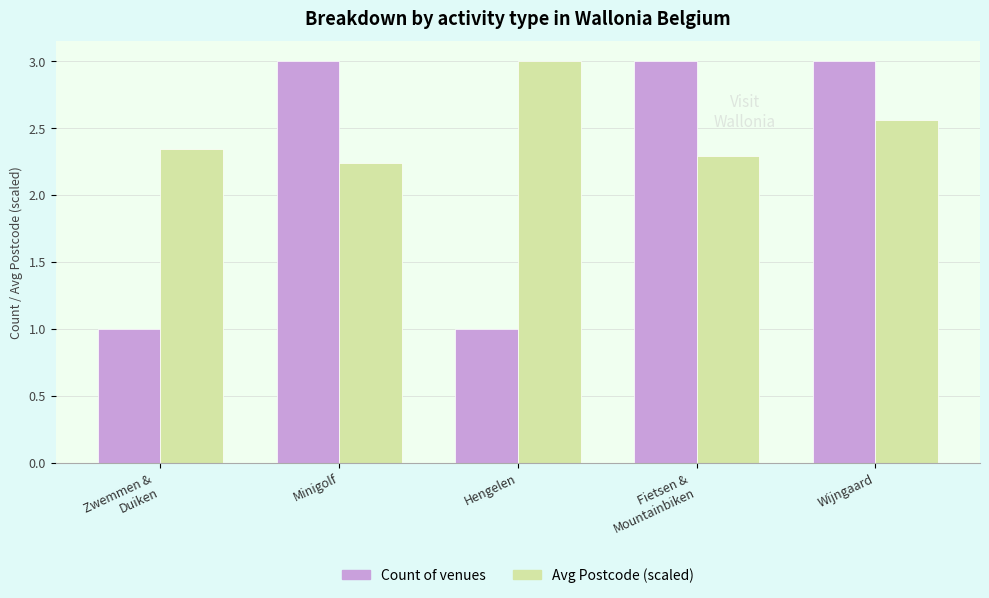

What is the difference between the maximum and second lowest values in the Avg Postcode (scaled) series?

0.7